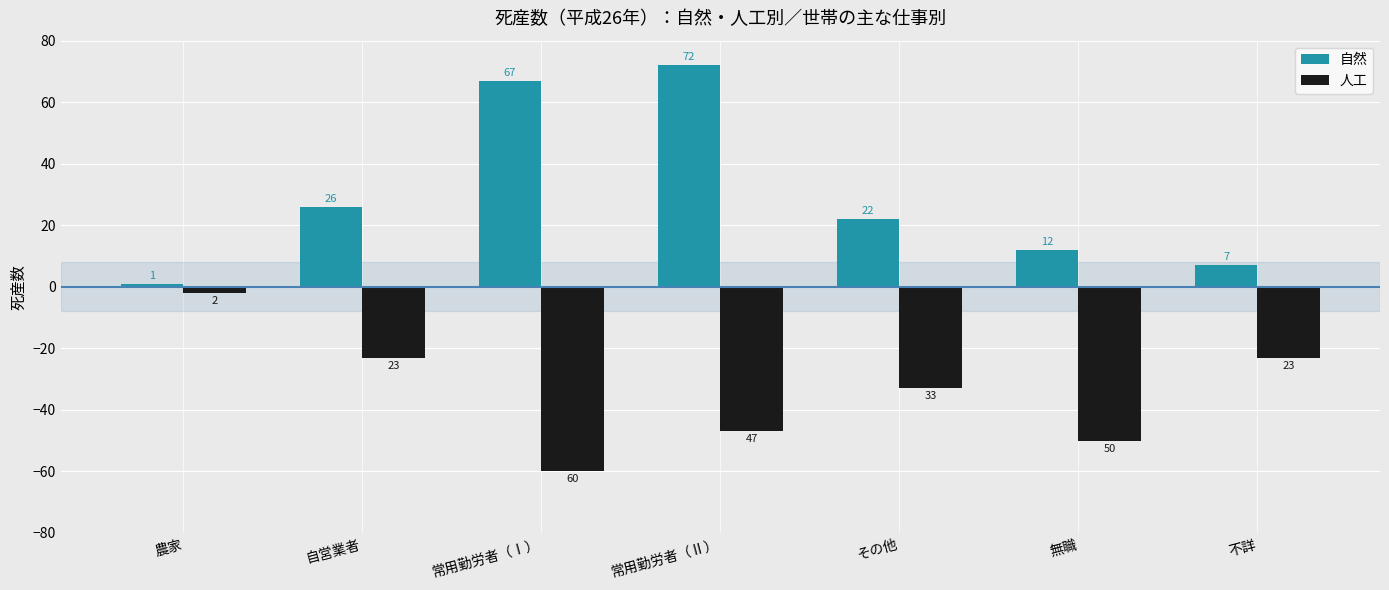

The value of 人工 at 不詳 is -23. True or false?

True